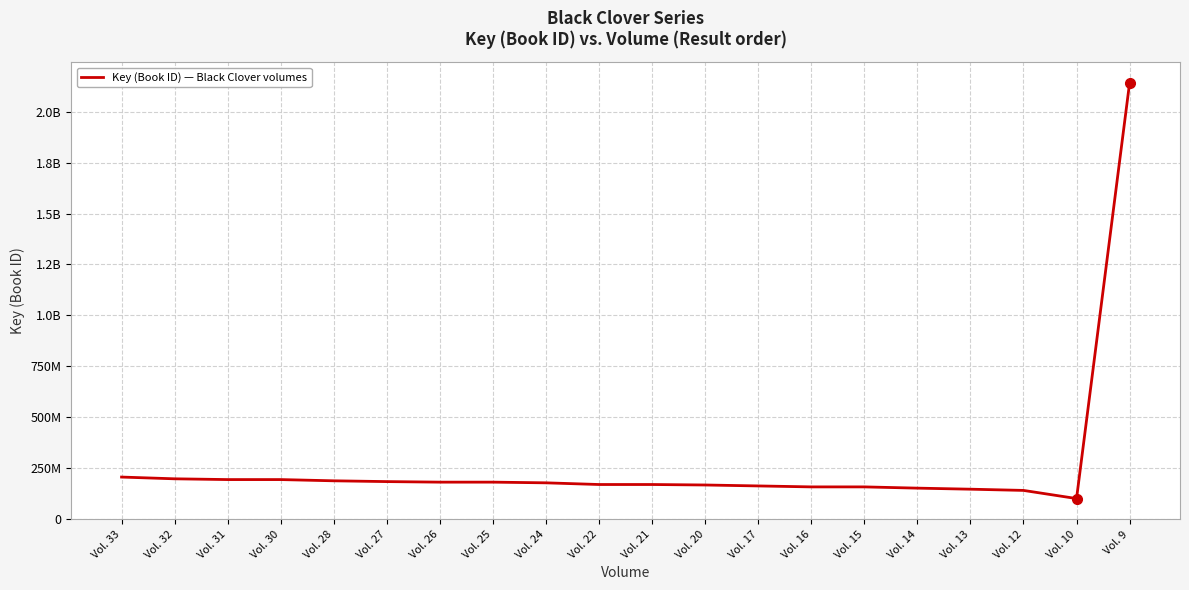

Reading right to left, list all the values displayed in this chart.

Vol. 9=2141429425	Vol. 10=100709826	Vol. 12=140701259	Vol. 13=146695350	Vol. 14=151878485	Vol. 15=157989778	Vol. 16=157989817	Vol. 17=162688225	Vol. 20=167304135	Vol. 21=169668276	Vol. 22=169668312	Vol. 24=177914134	Vol. 25=181295943	Vol. 26=181295979	Vol. 27=183988770	Vol. 28=187838545	Vol. 30=193895846	Vol. 31=193895885	Vol. 32=197672002	Vol. 33=206248366